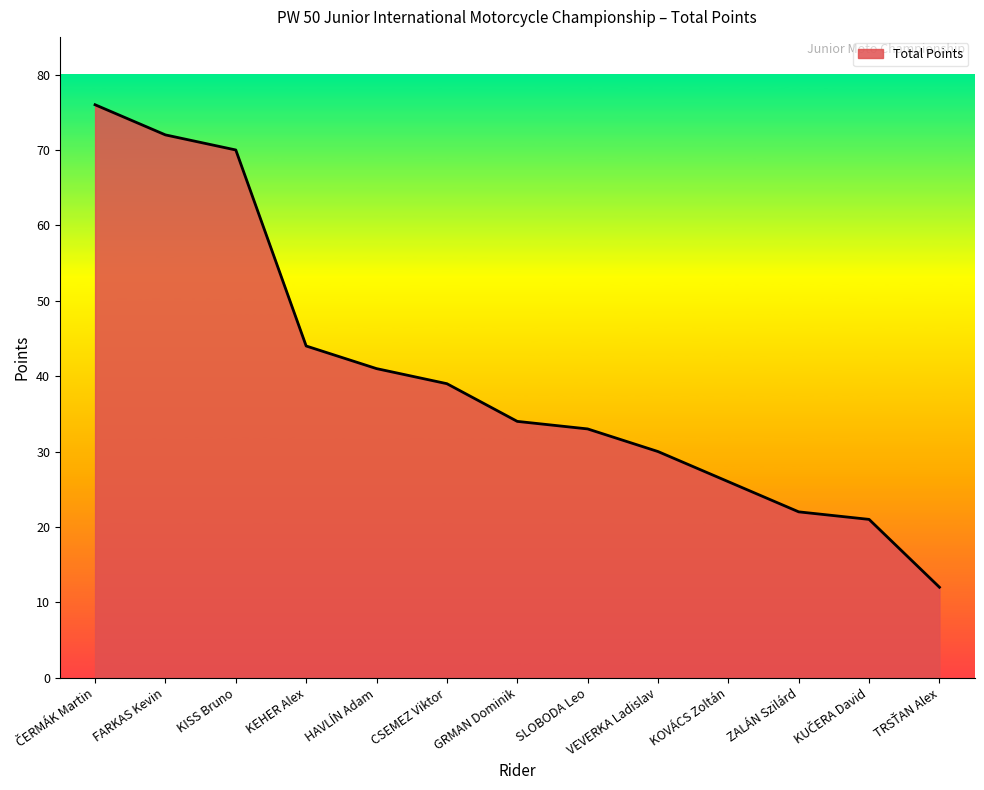

Is it true that the value at SLOBODA Leo is 9?

False